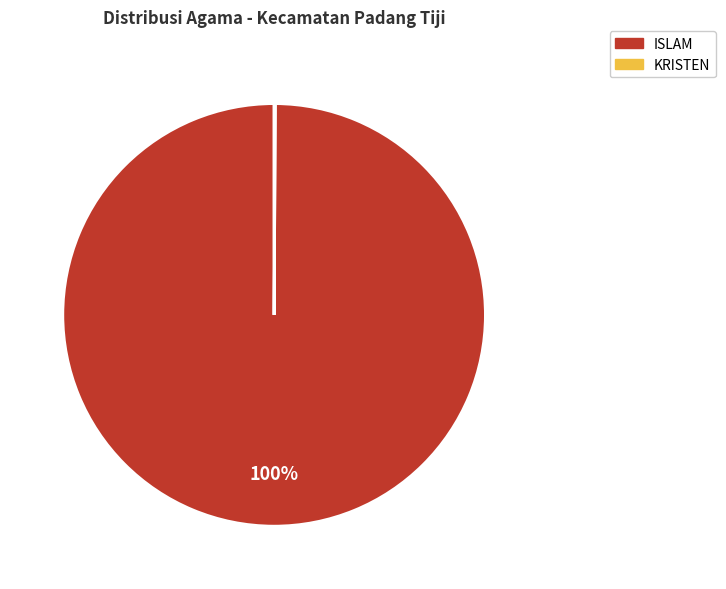

Is there a majority slice in this chart?

Yes